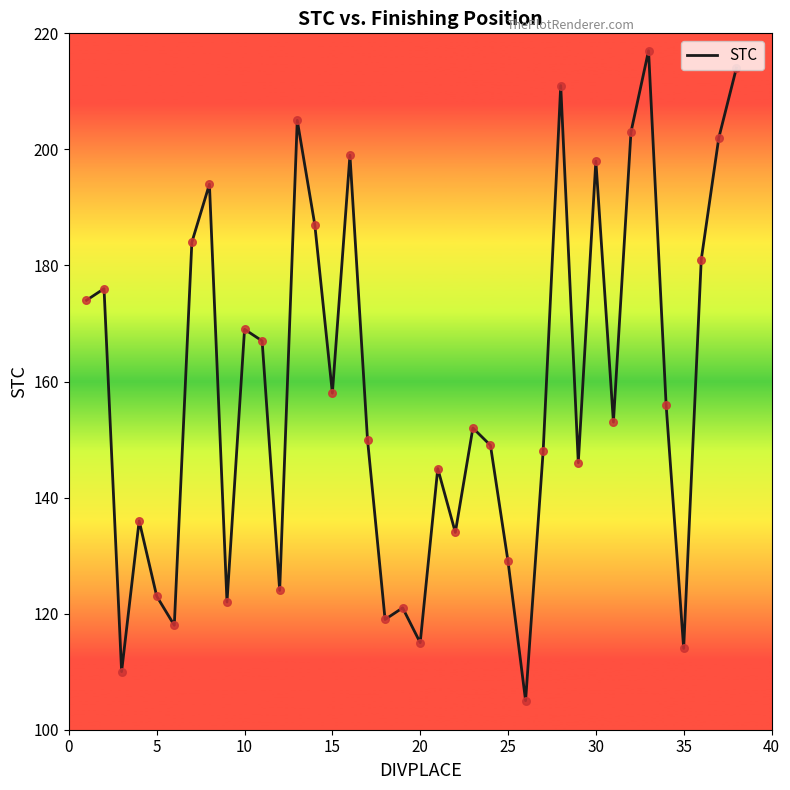

What is the minimum value shown in the chart?

105